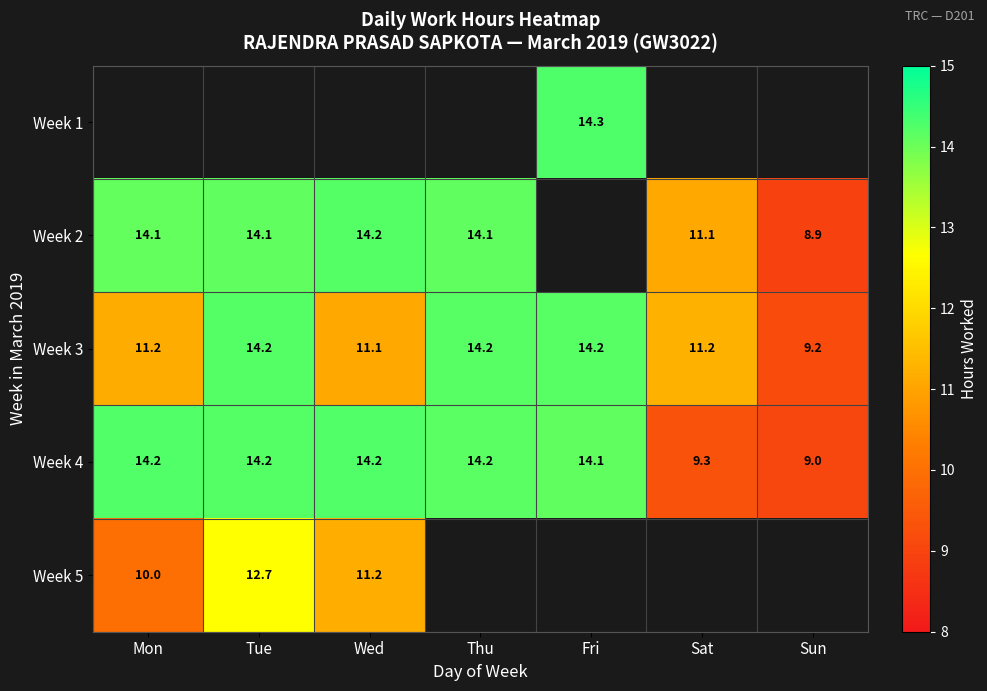

What value does the Week 3 series have at Fri?

14.2